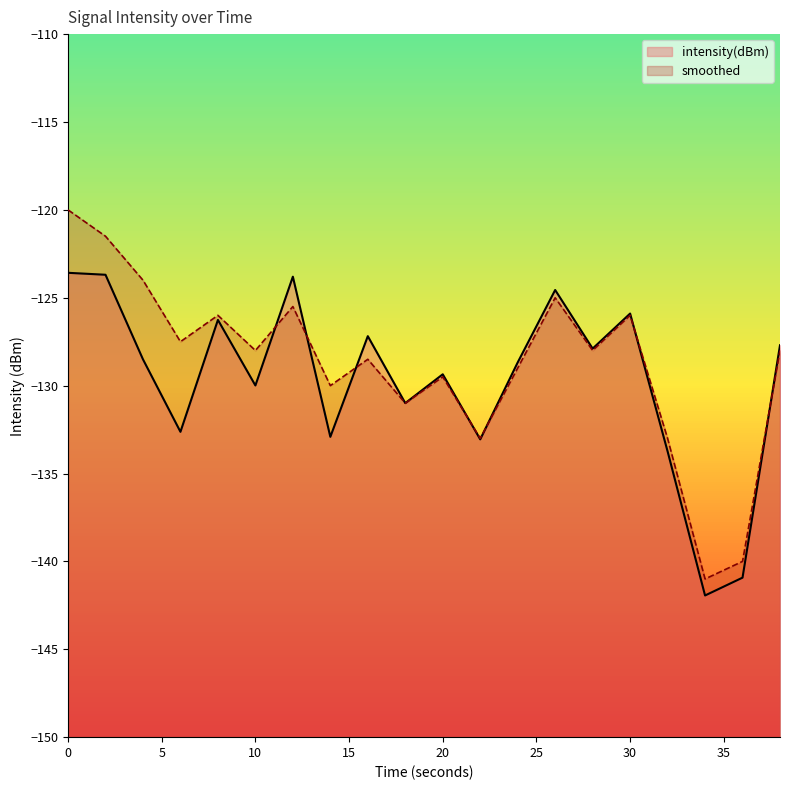

What is the sum of the intensity(dBm) values at 30 and 36?

-266.8